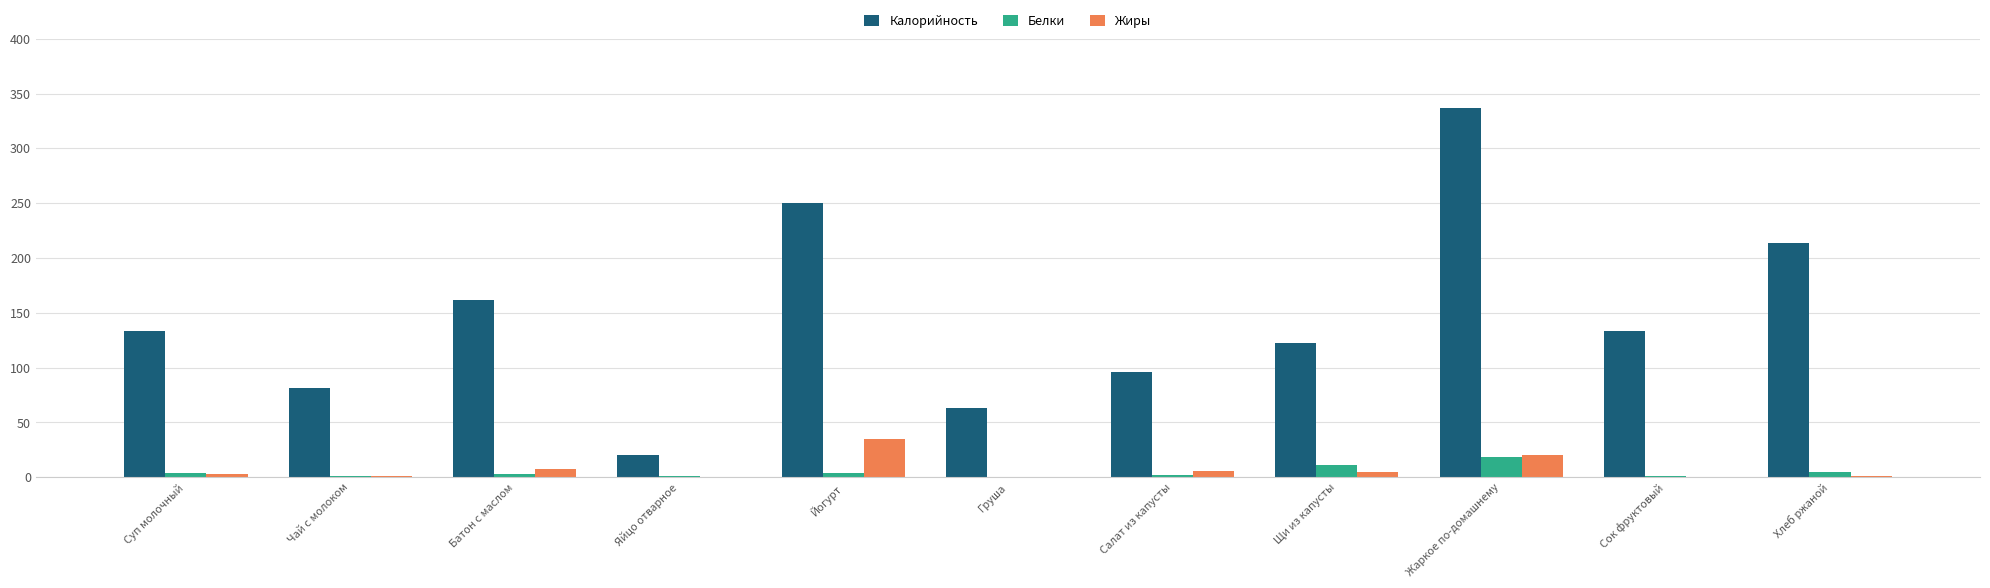

Which series changed the most between Щи из капусты and Хлеб ржаной?

Калорийность